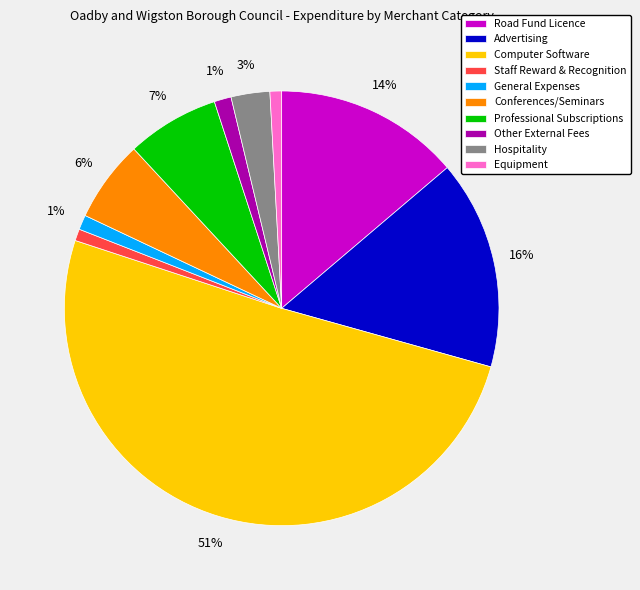

Is it true that Other External Fees is 11% of the pie?

False